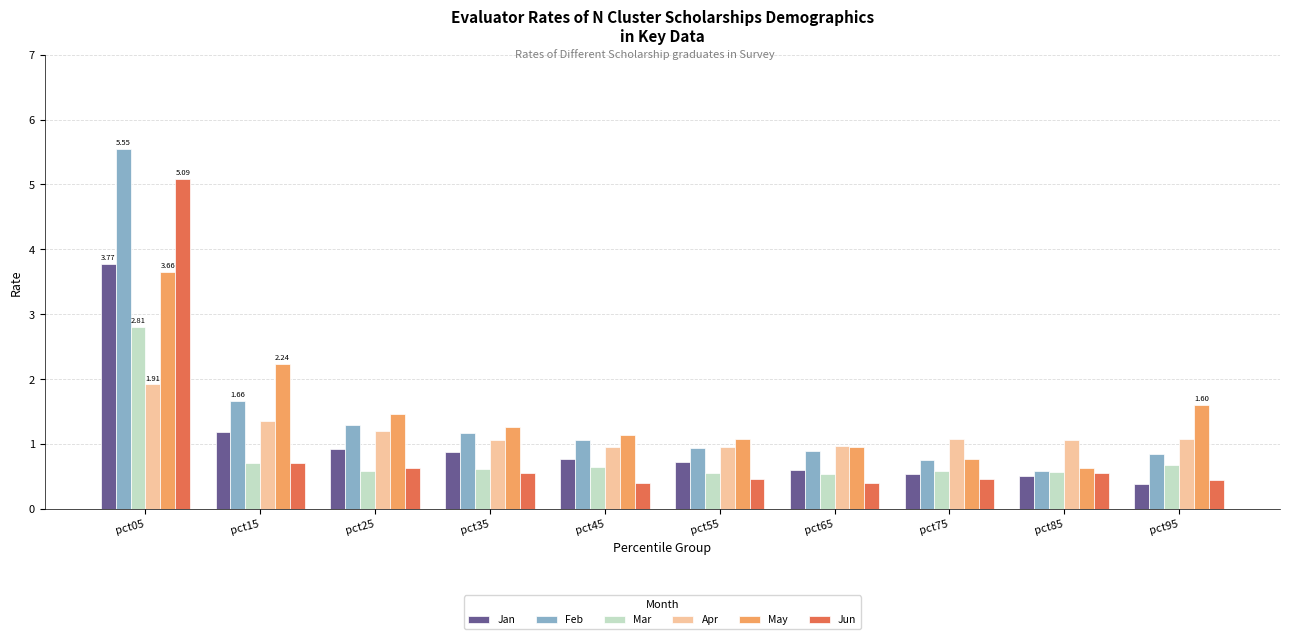

Are the bars grouped side by side (vs. stacked)?

Yes